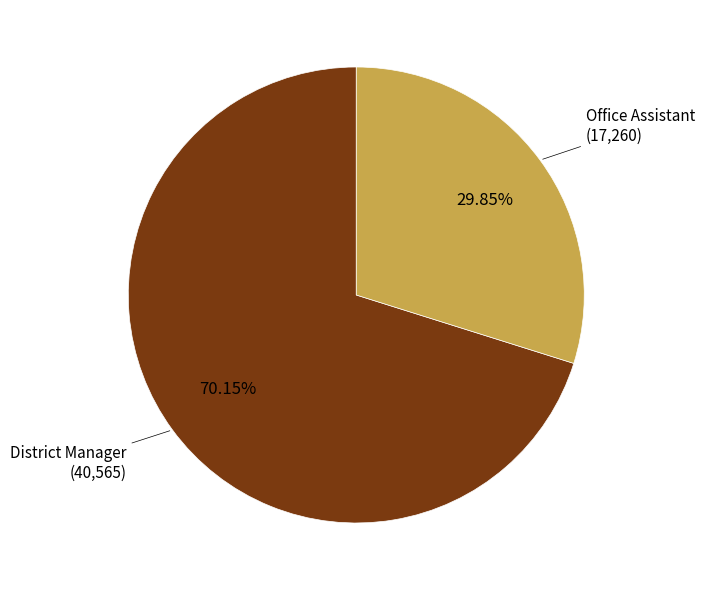

Is there a majority slice in this chart?

Yes